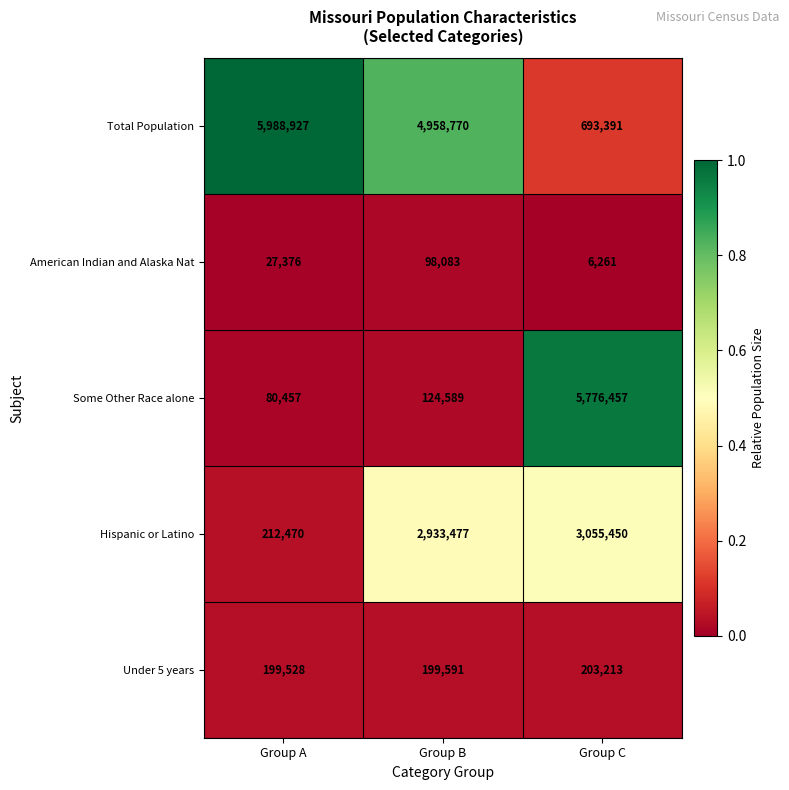

Which series has the largest total across all categories?

Total Population